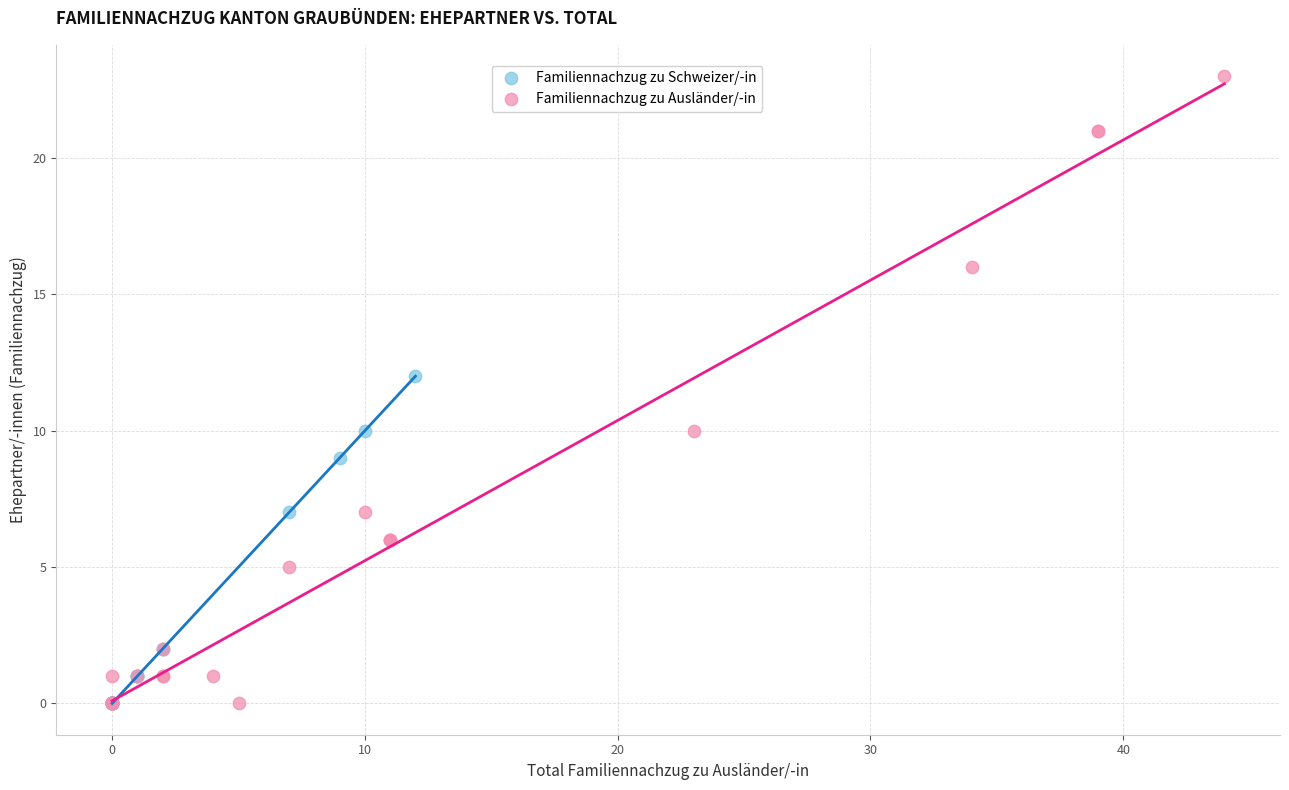

Which series contains the highest Y value?

Familiennachzug zu Ausländer/-in